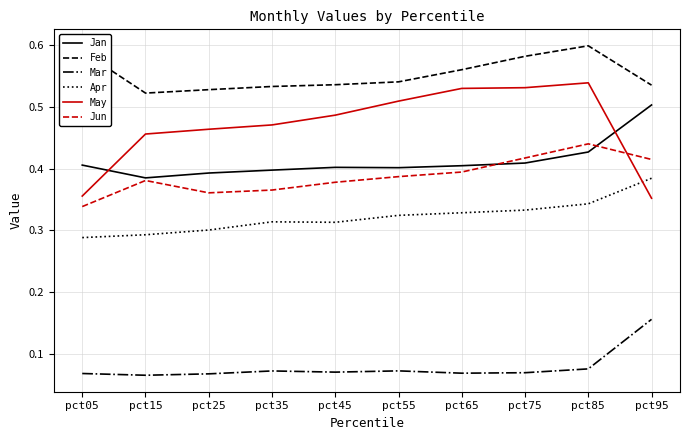

At which category is the sum across all series the highest?

pct85